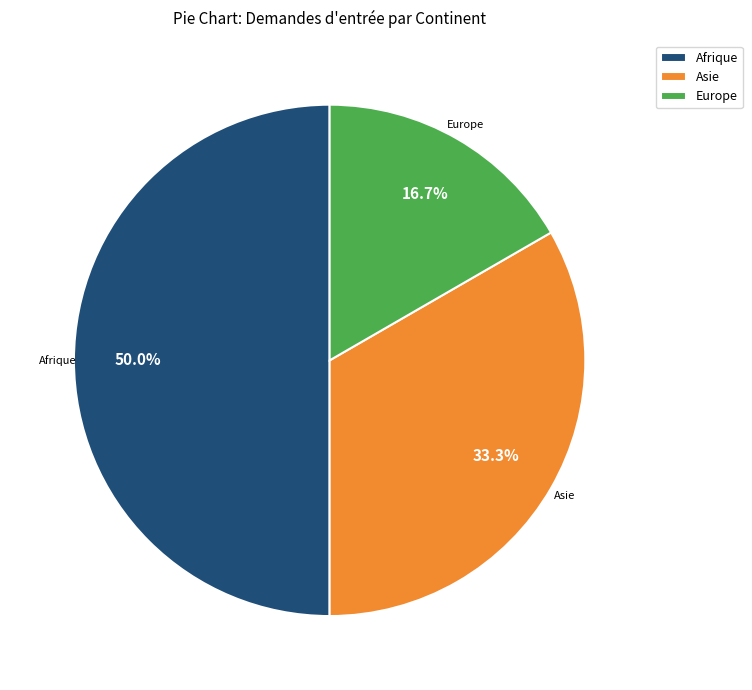

Rank the categories by value from highest to lowest.

Afrique, Asie, Europe